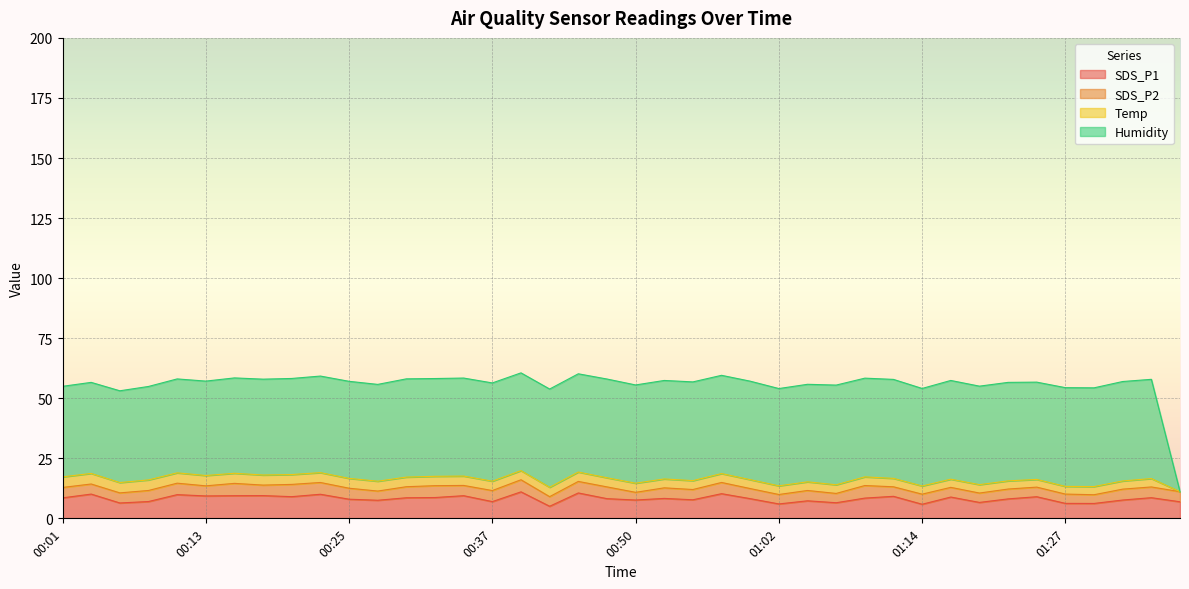

True or false: Humidity has more than 1 interior local peaks.

True